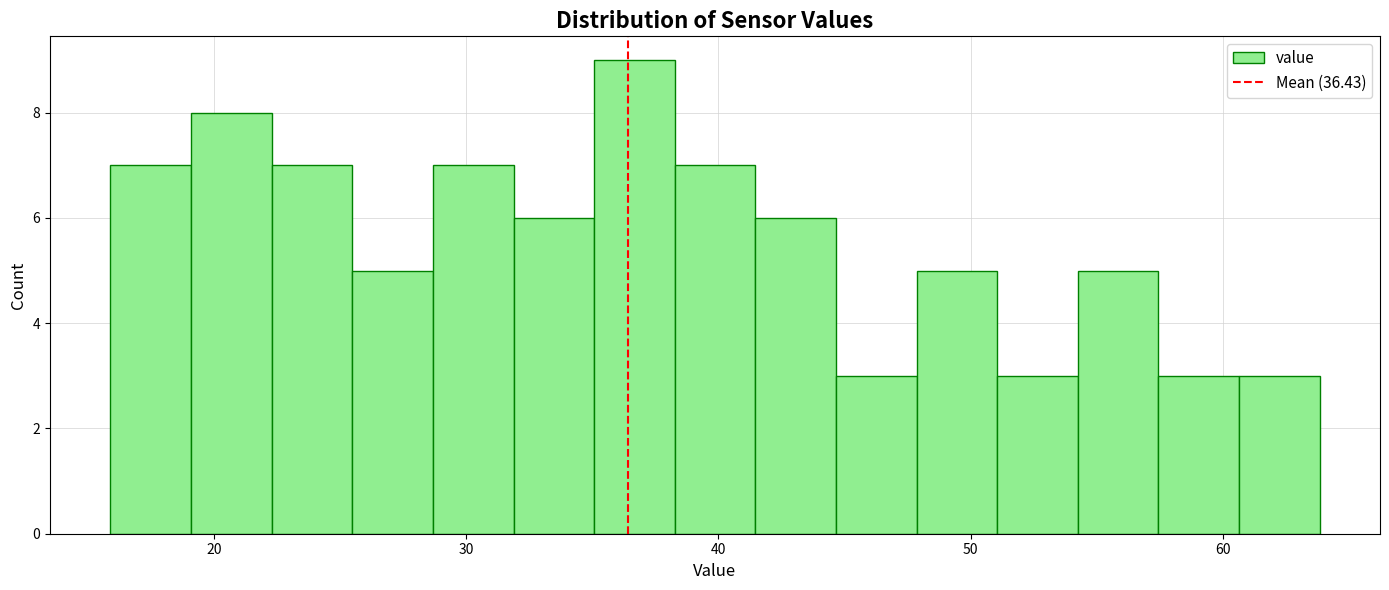

Around what value on the x-axis is the tallest bar? Give the approximate position of its centre, as read against the axis.

37